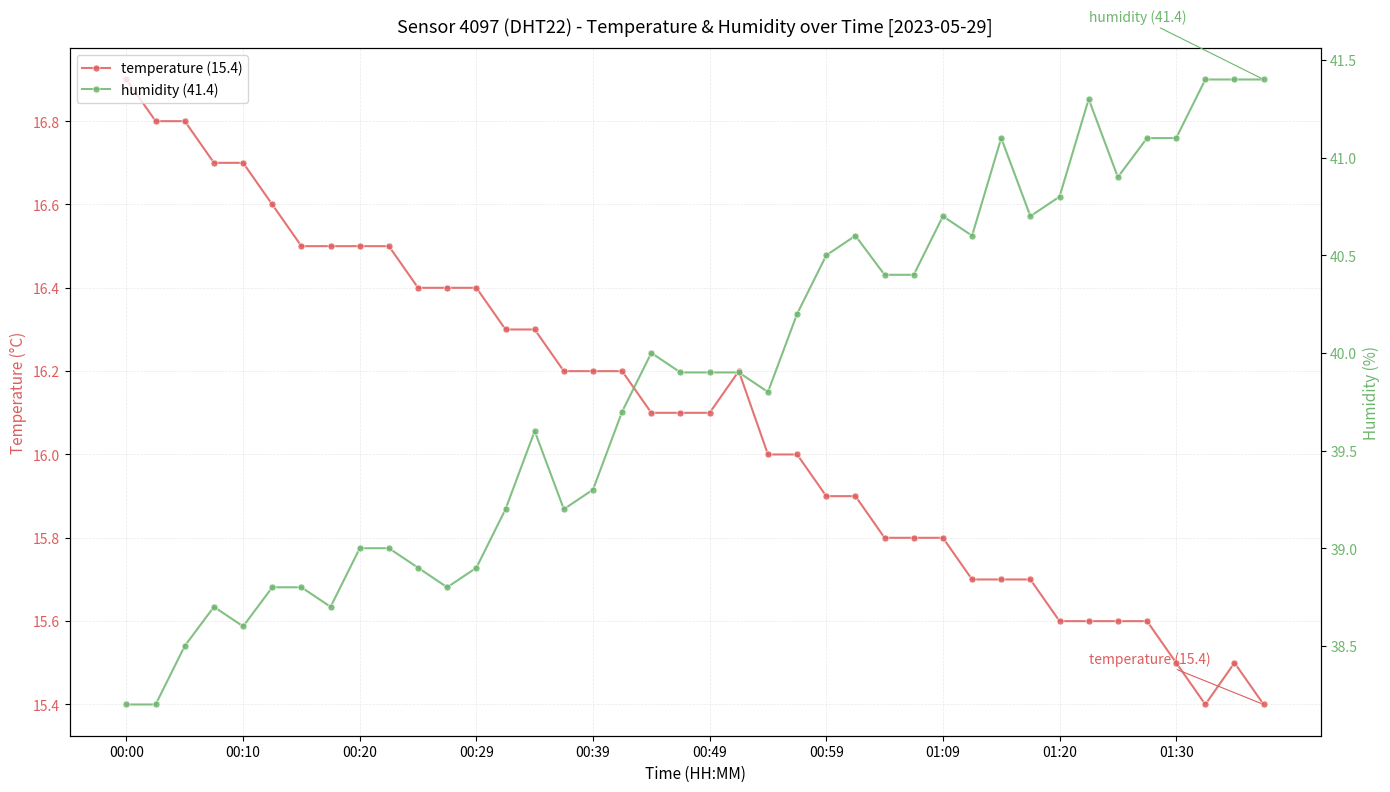

Read the humidity (41.4) value at 15.

39.2